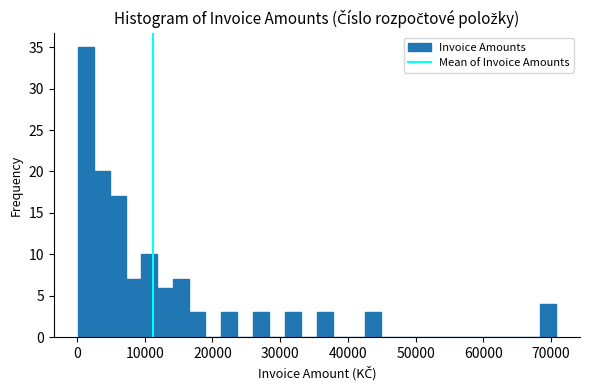

Around what value on the x-axis is the tallest bar? Give the approximate position of its centre, as read against the axis.

1000